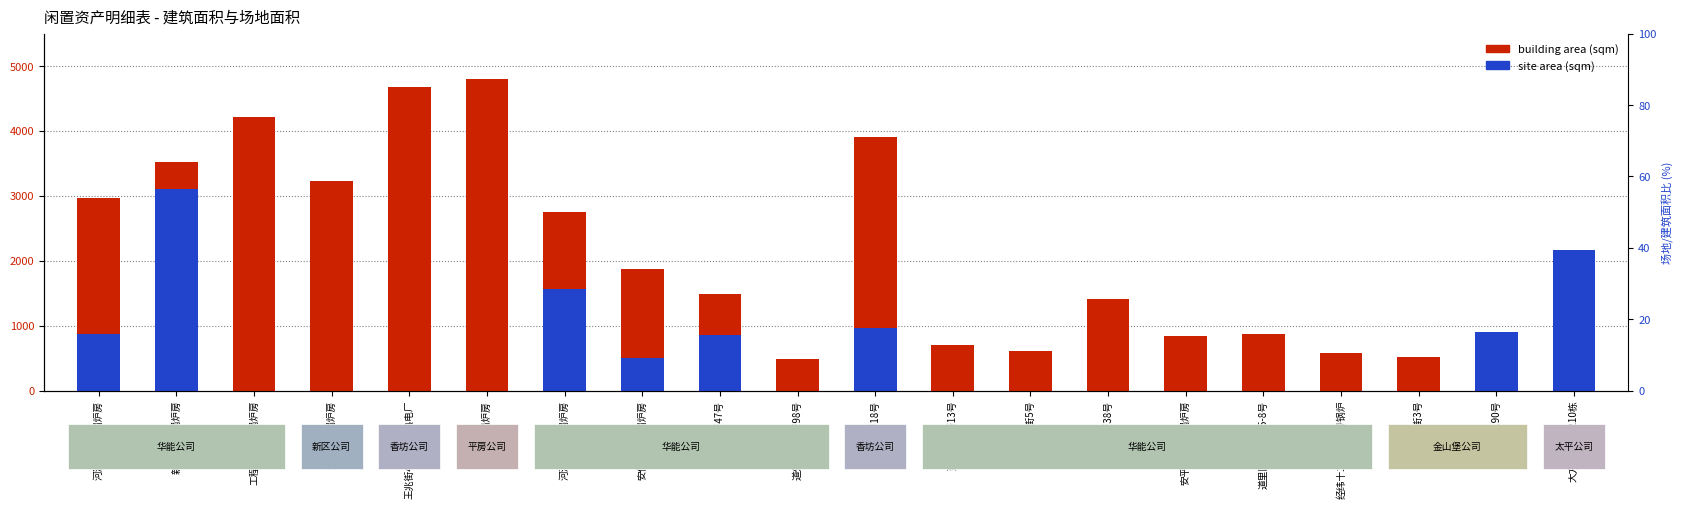

Are the bars horizontal?

No